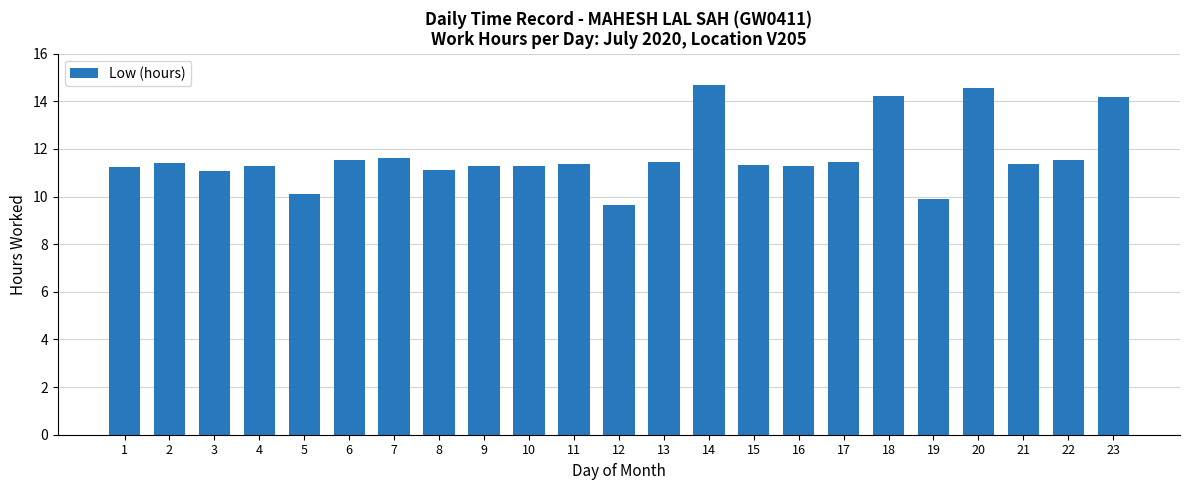

Read the value at 1.

11.2